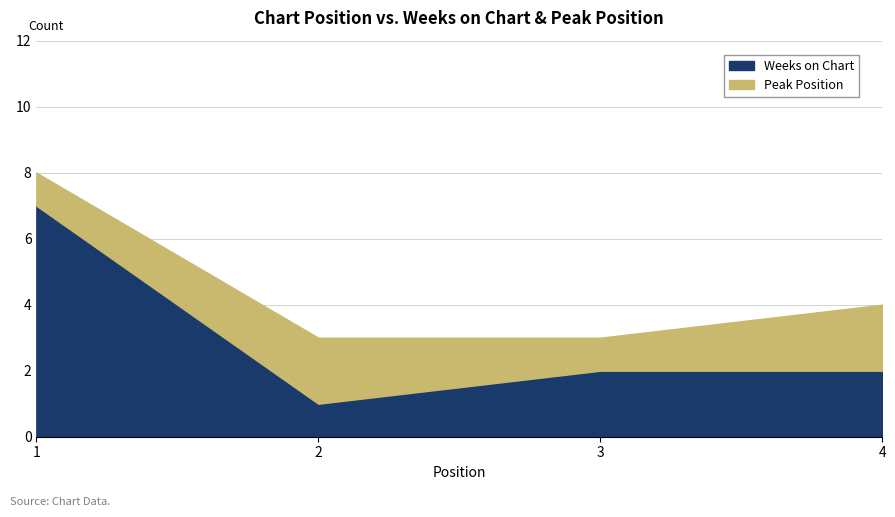

Reading left to right, list all the values displayed in this chart.

Weeks on Chart: 1=7	2=1	3=2	4=2
Peak Position: 1=1	2=2	3=1	4=2